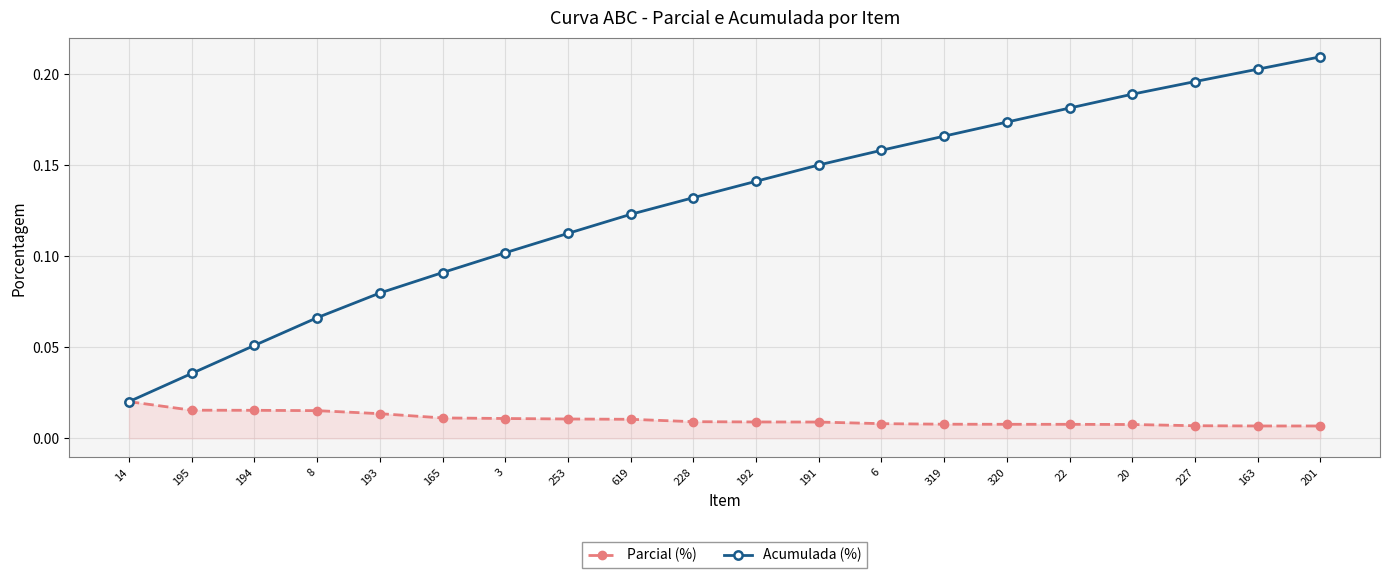

What is the sum of all Acumulada (%) values?

2.6